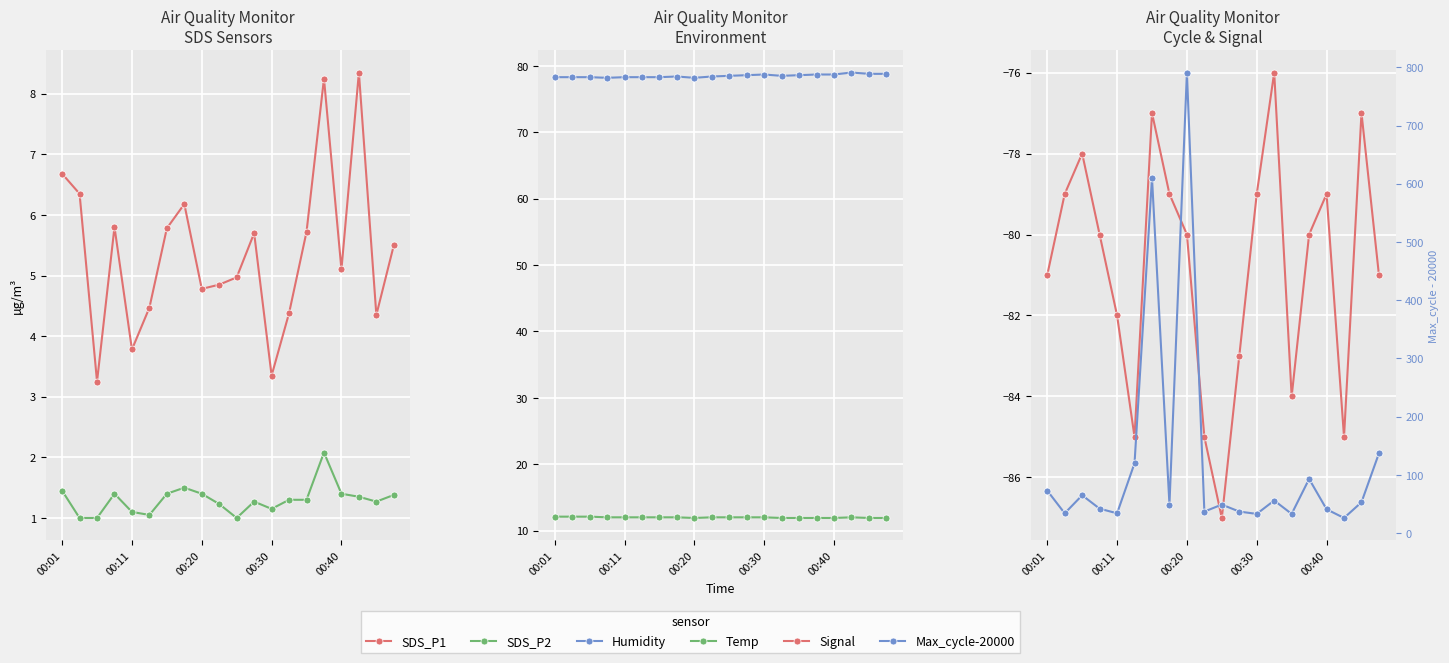

Count the number of categories in the chart.

20